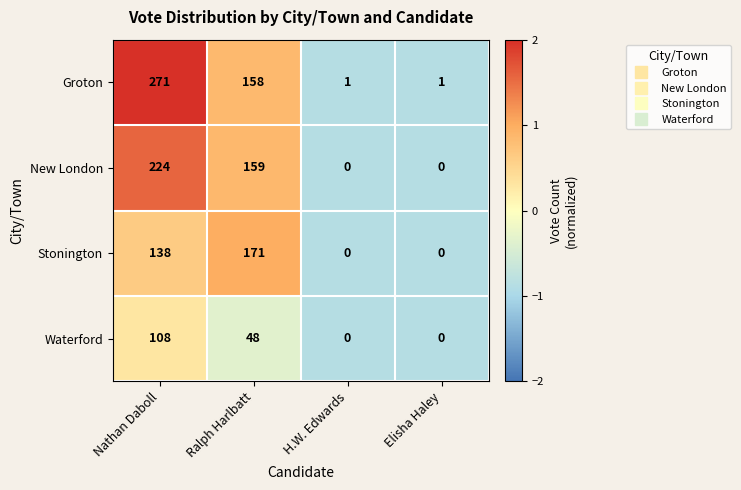

At which category is the sum across all series the highest?

Nathan Daboll